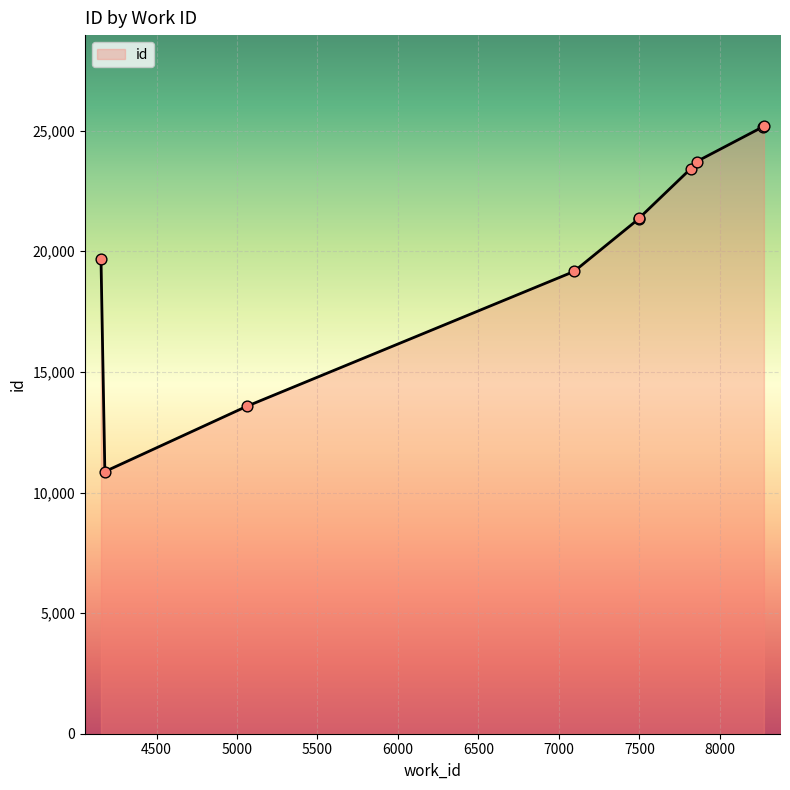

What is the change in value from 4000 to 8000?

+5490